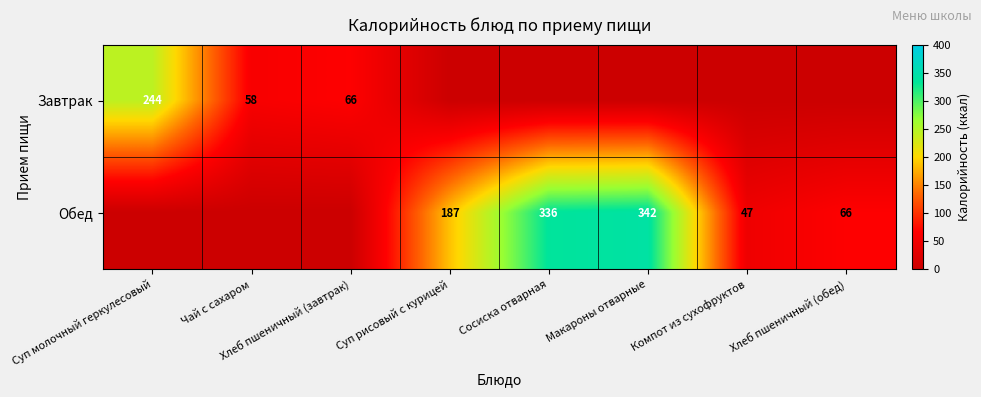

The value of Обед at Хлеб пшеничный (обед) is 26. True or false?

False